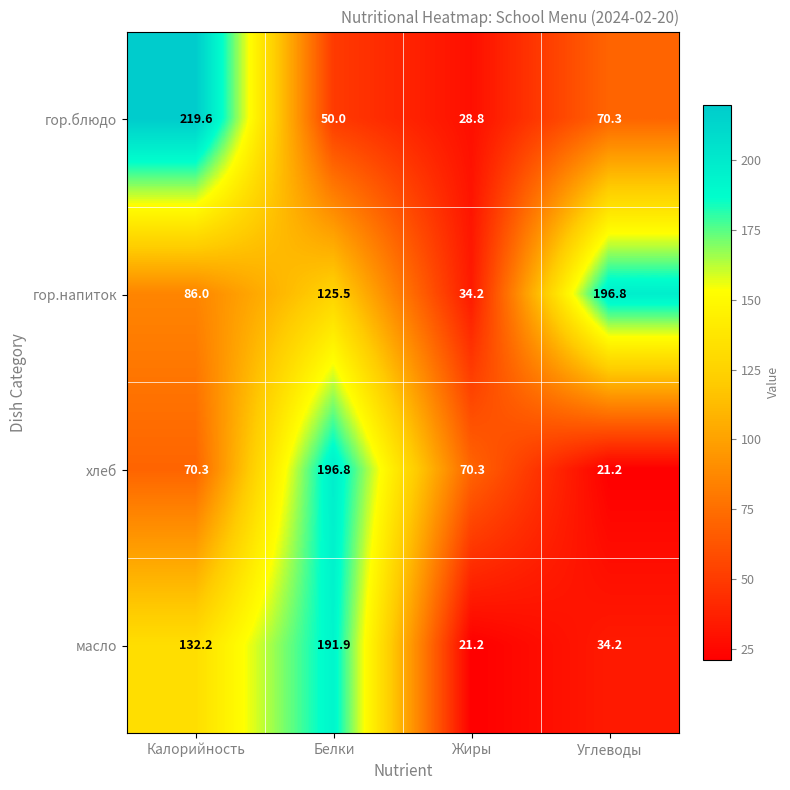

True or false: хлеб has a value of 196.8 at Белки.

True